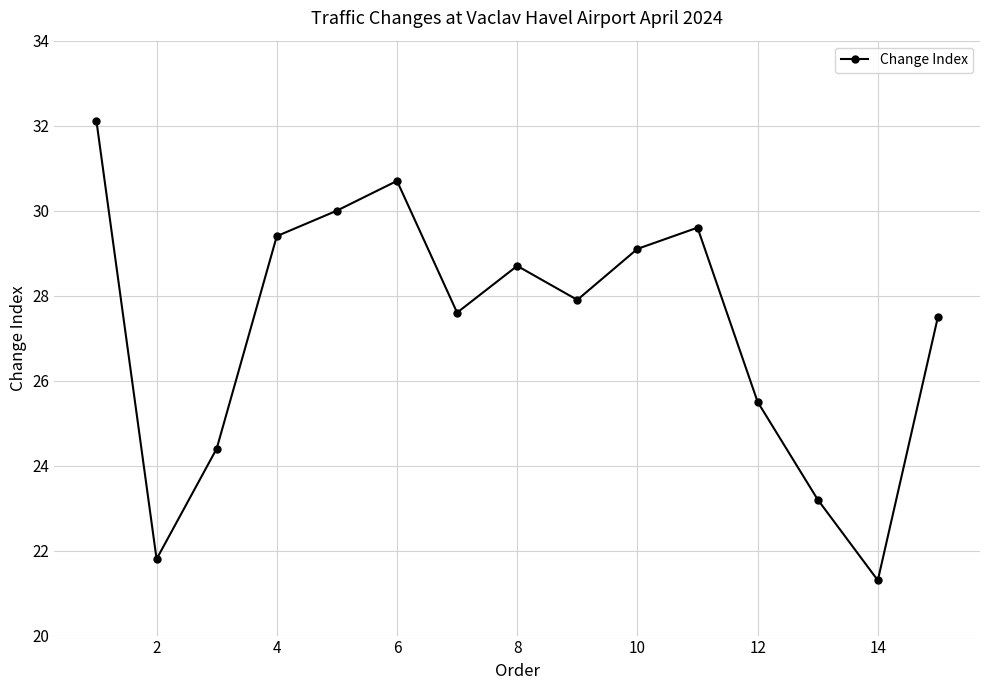

What is the greatest value displayed?

32.1